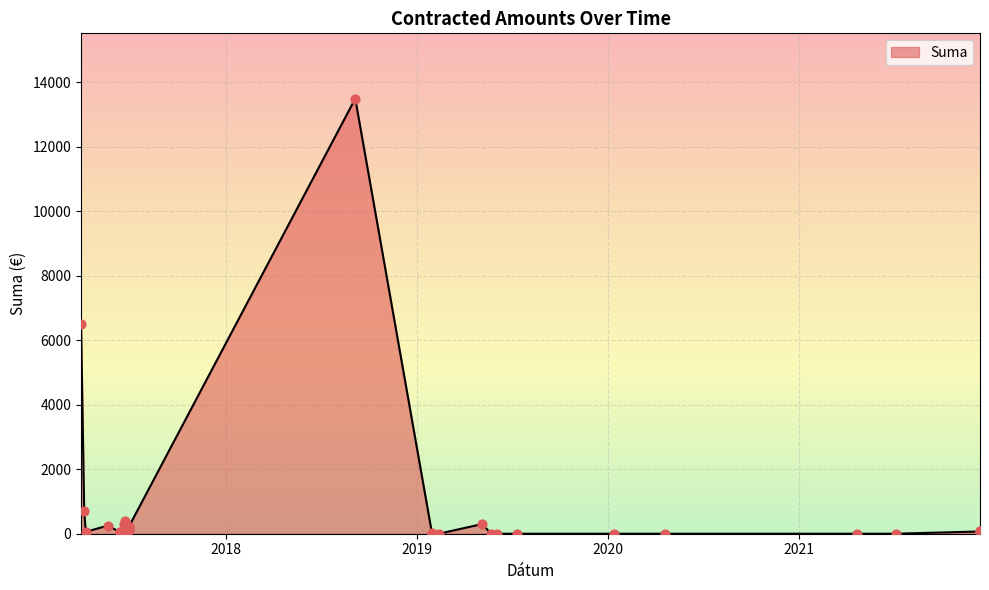

What is the change in value from 2018-09-05 to 2017-04-07?

-13440.0